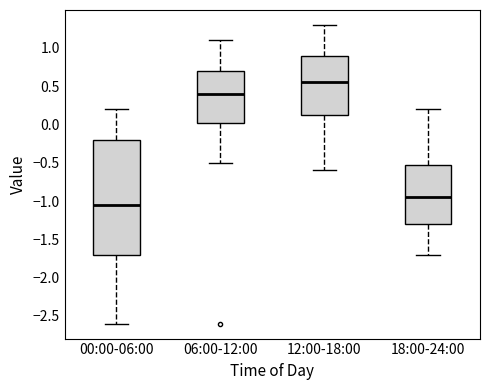

Where does the lower whisker of the box for 06:00-12:00 end on the y-axis? The values are not printed on the chart, so give them approximately, as read against the axis.

-0.50